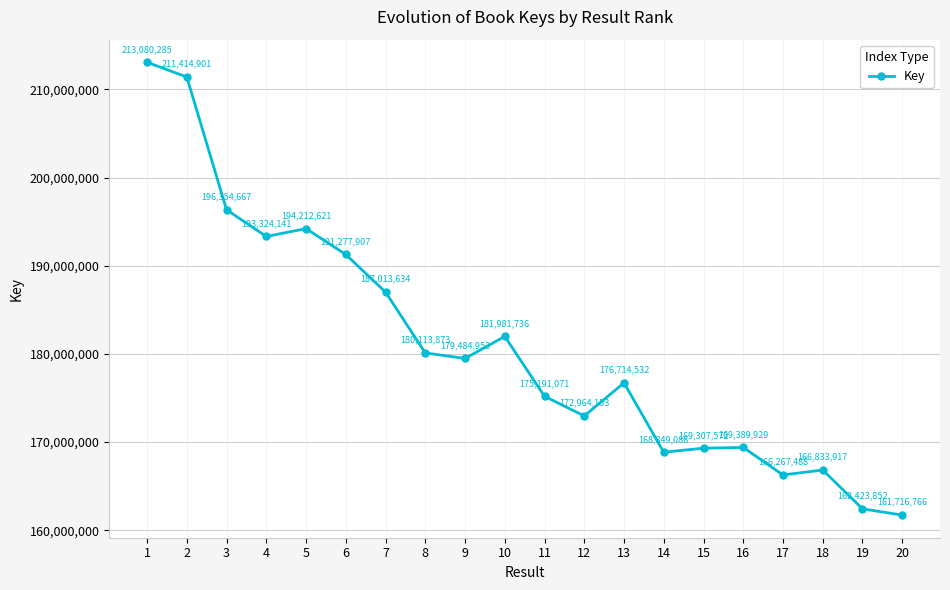

List the labels in order of value, largest first.

1, 2, 3, 5, 4, 6, 7, 10, 8, 9, 13, 11, 12, 16, 15, 14, 18, 17, 19, 20